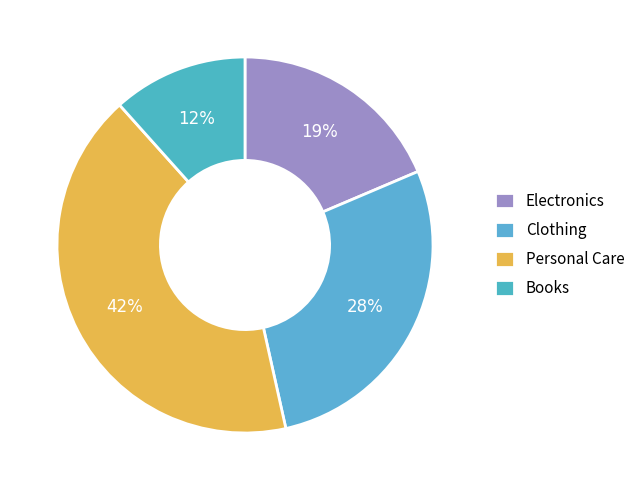

To the nearest percent, what is the average slice percentage?

25%